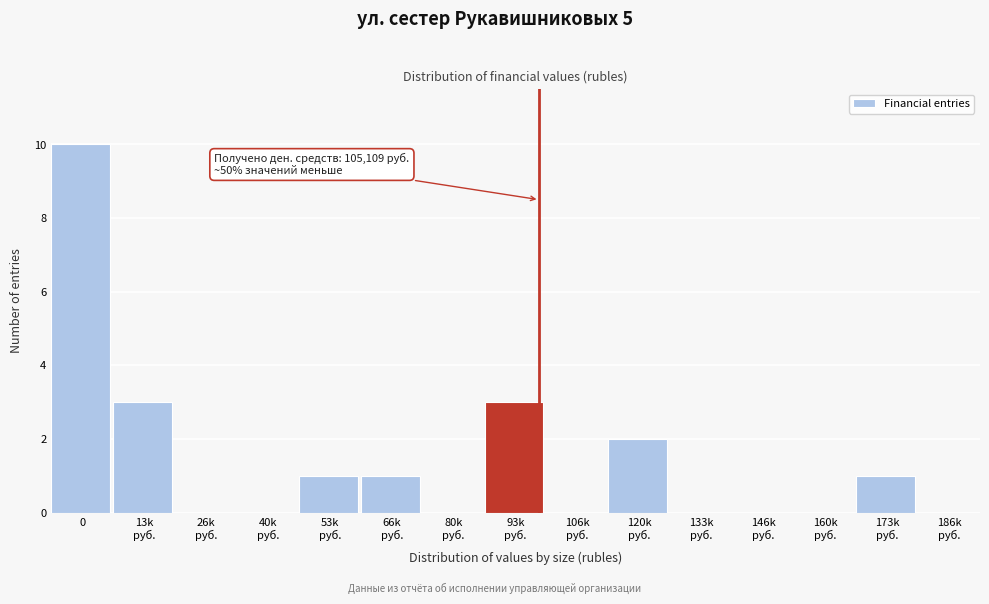

What is the sum of all values?

21